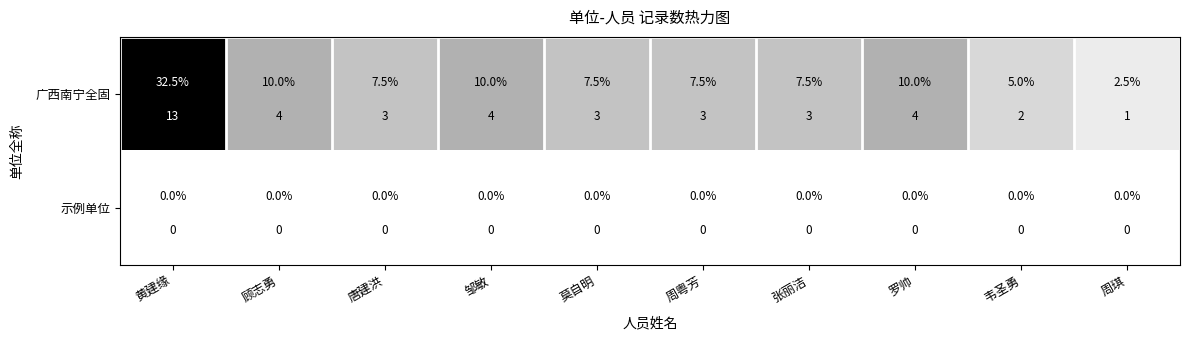

Is it true that 广西南宁全固 equals 3 at 莫自明?

True